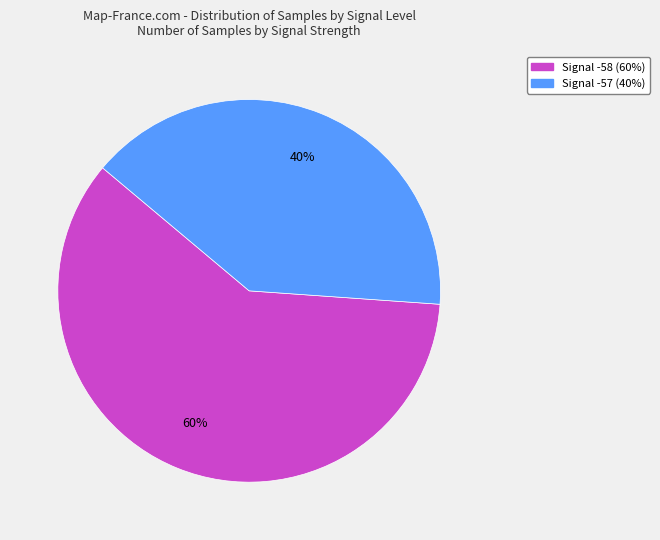

How many segments does this pie chart have?

2